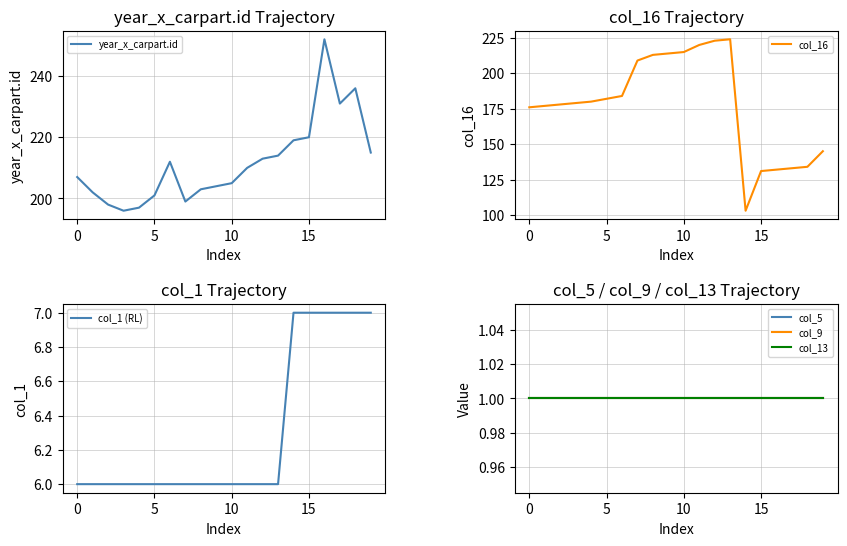

True or false: col_9 and col_5 intersect in this chart.

False